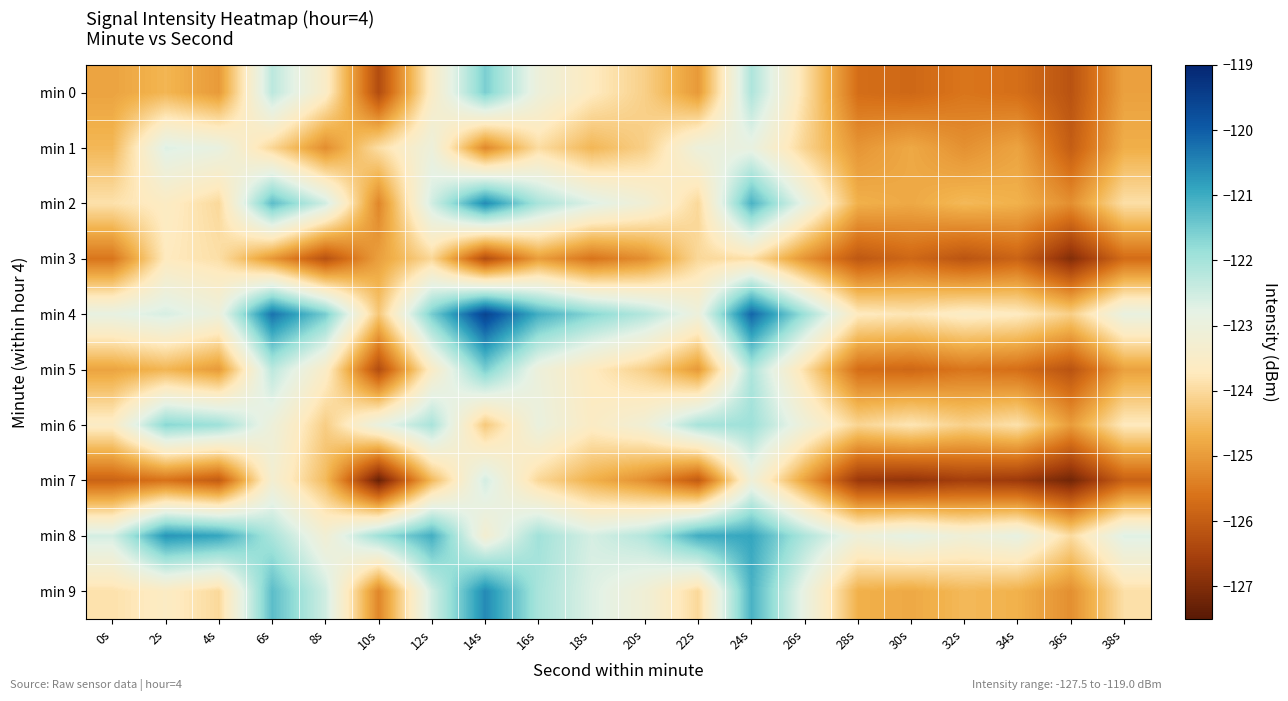

How many data points does each series have?

20